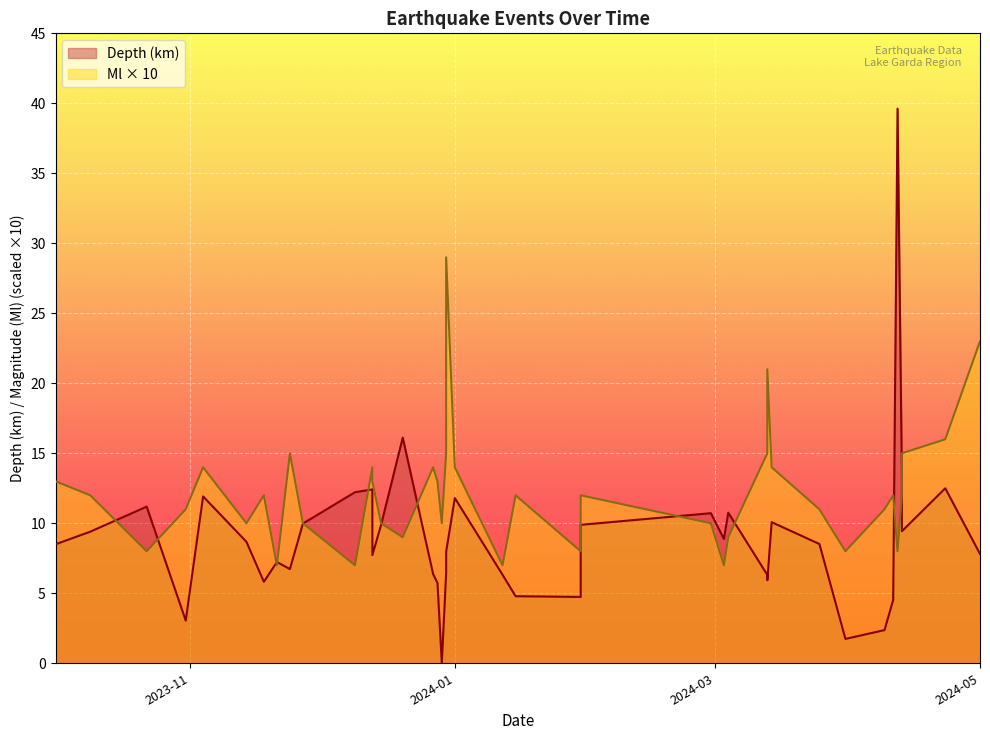

True or false: Depth and Ml cross at least once.

True